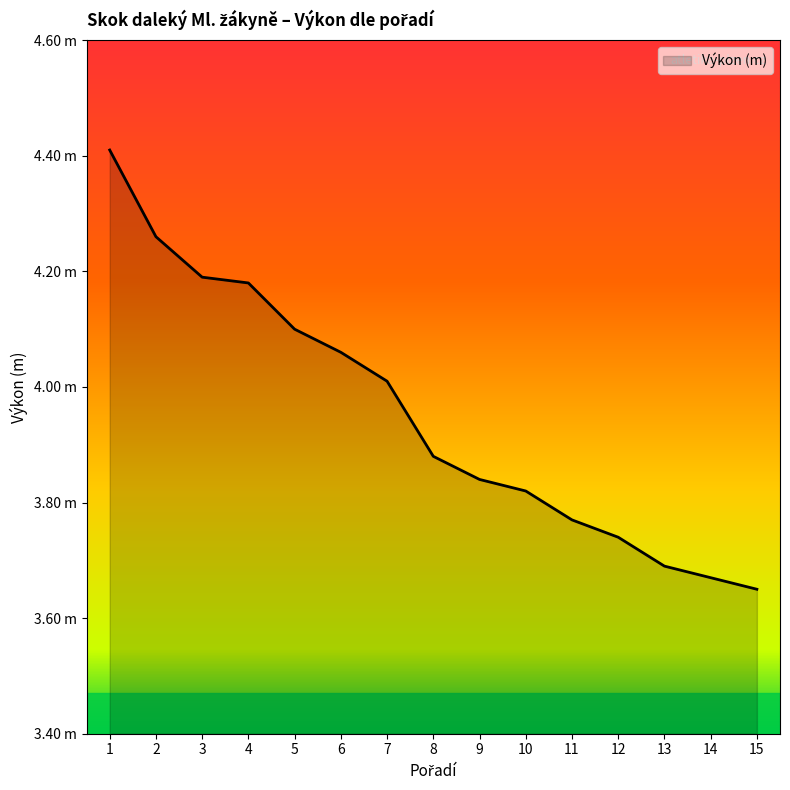

List the labels in order of value, smallest first.

15, 14, 13, 12, 11, 10, 9, 8, 7, 6, 5, 4, 3, 2, 1